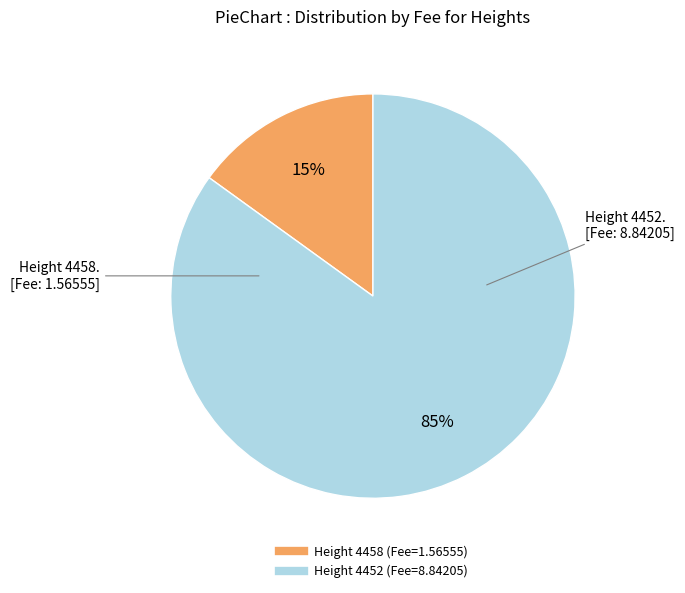

Is there a majority slice in this chart?

Yes